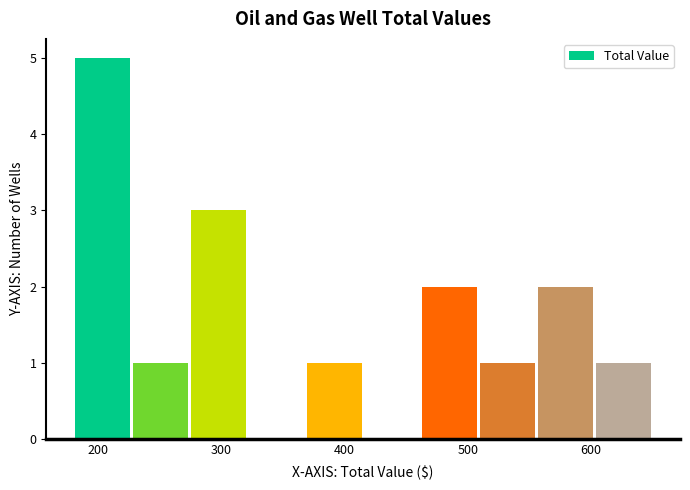

Reading left to right, transcribe this chart: for each bar, give the range it covers on the x-axis and its height. Neither the bar edges nor the heights are printed on the chart, so give them approximately, as read against the axes.

180 to 227: 5
227 to 274: 1
274 to 321: 3
321 to 368: 0
368 to 415: 1
415 to 462: 0
462 to 509: 2
509 to 556: 1
556 to 603: 2
603 to 650: 1